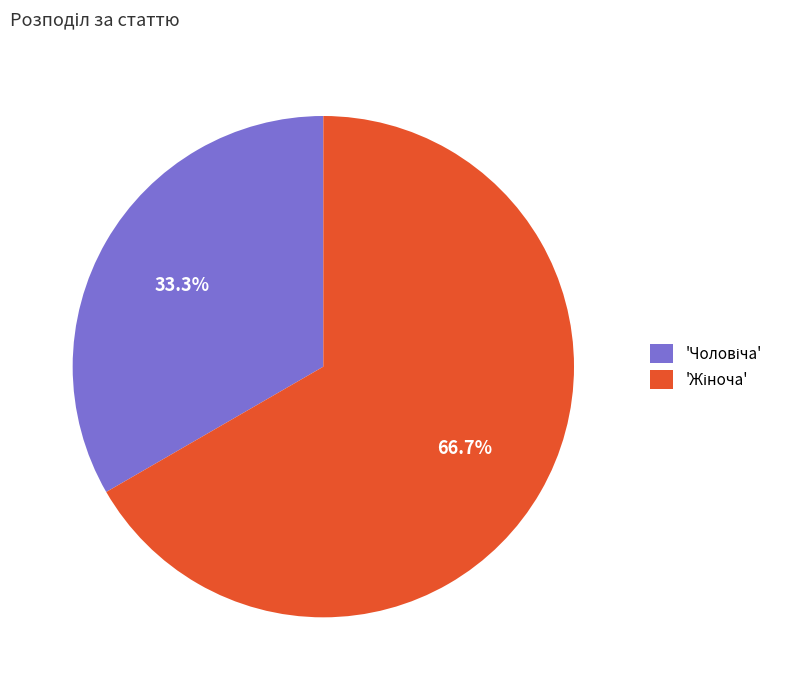

Does any single category account for the majority?

Yes